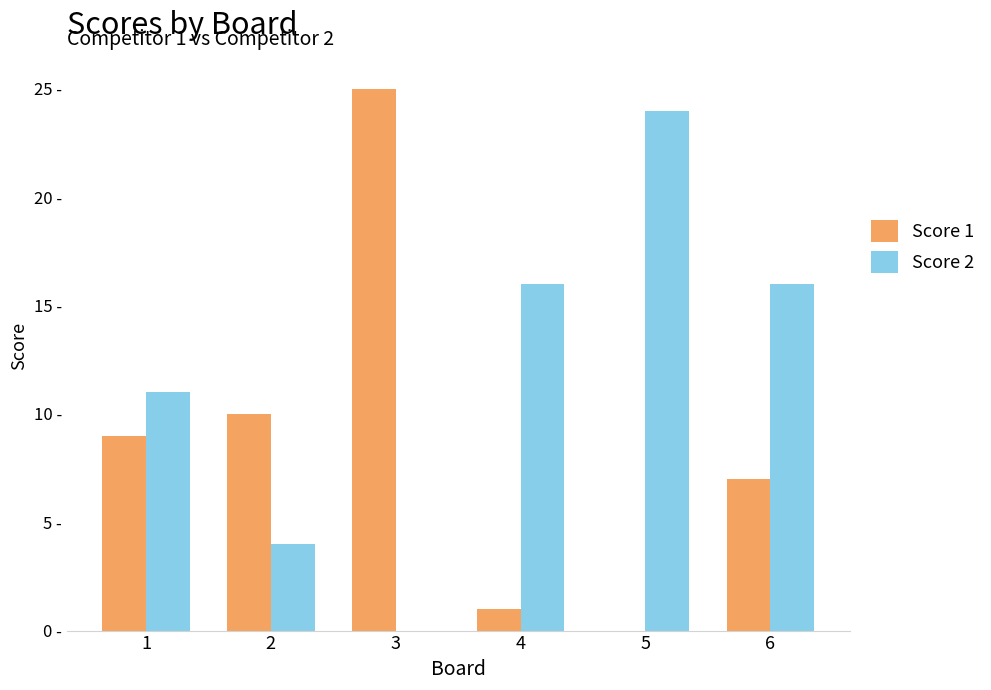

At how many categories does at least one series exceed 5?

6